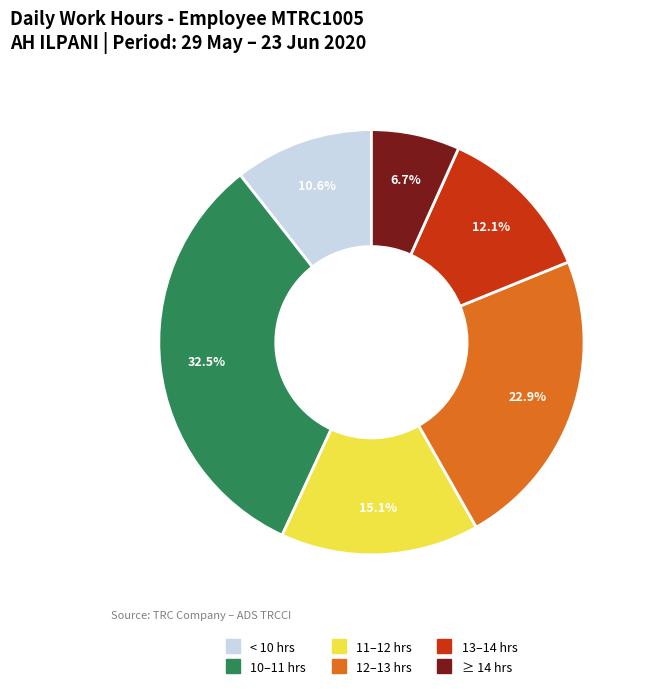

Is there any slice that represents more than half of the pie?

No